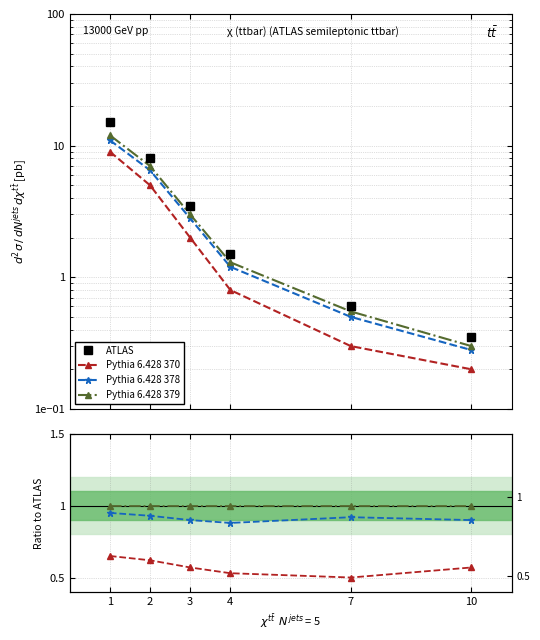

The value of ATLAS at 3 is 3.5. True or false?

True